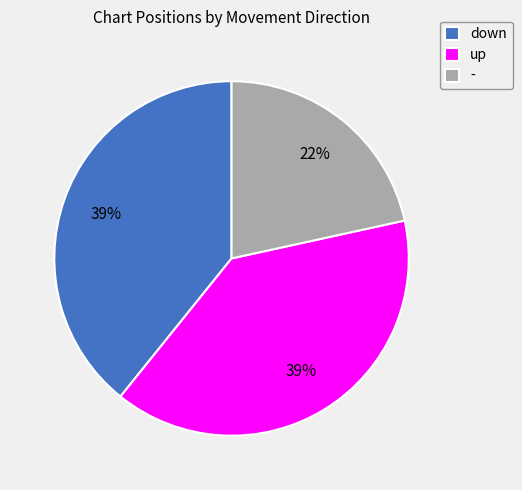

To the nearest percent, what portion does - represent?

22%